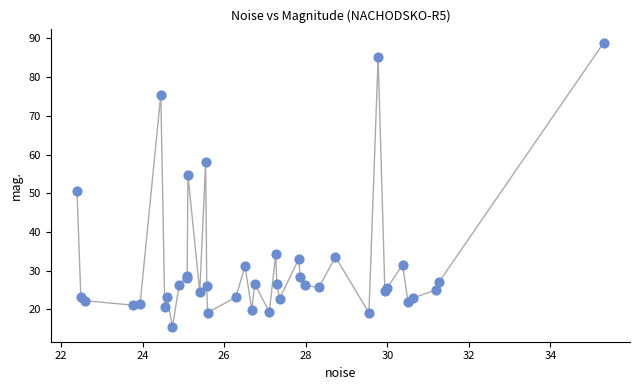

What Y value in the scatter plot is closest to 52?

50.7